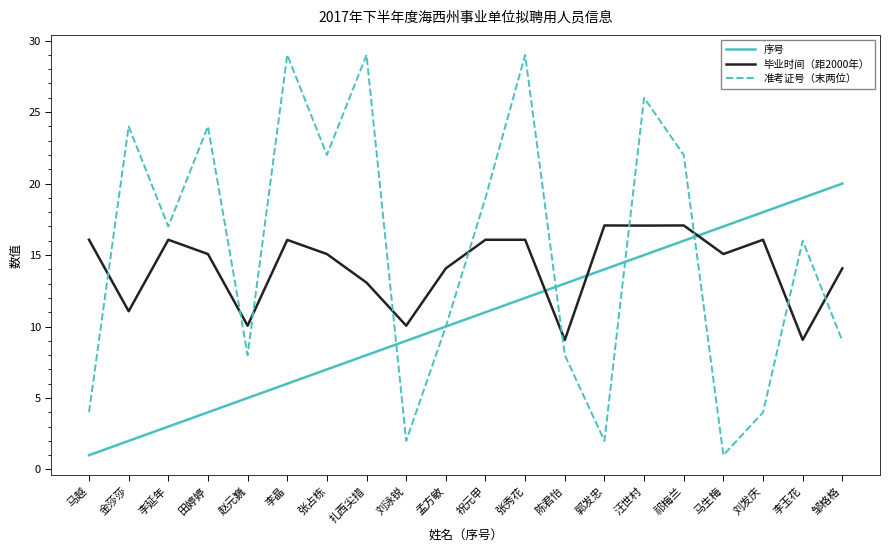

Reading left to right, what are all the values shown in this chart?

序号: 马越=1.0	金莎莎=2.0	李延年=3.0	田婷婷=4.0	赵元巍=5.0	李晶=6.0	张占栋=7.0	扎西尖措=8.0	刘泳锐=9.0	孟方敏=10.0	祝元甲=11.0	张秀花=12.0	陈君怡=13.0	郭发忠=14.0	汪世村=15.0	祁梅兰=16.0	马生梅=17.0	刘发庆=18.0	李玉花=19.0	邹格格=20.0
毕业时间（距2000年）: 马越=16.1	金莎莎=11.1	李延年=16.1	田婷婷=15.1	赵元巍=10.1	李晶=16.1	张占栋=15.1	扎西尖措=13.1	刘泳锐=10.1	孟方敏=14.1	祝元甲=16.1	张秀花=16.1	陈君怡=9.1	郭发忠=17.1	汪世村=17.1	祁梅兰=17.1	马生梅=15.1	刘发庆=16.1	李玉花=9.1	邹格格=14.1
准考证号（末两位）: 马越=4.0	金莎莎=24.0	李延年=17.0	田婷婷=24.0	赵元巍=8.0	李晶=29.0	张占栋=22.0	扎西尖措=29.0	刘泳锐=2.0	孟方敏=10.0	祝元甲=19.0	张秀花=29.0	陈君怡=8.0	郭发忠=2.0	汪世村=26.0	祁梅兰=22.0	马生梅=1.0	刘发庆=4.0	李玉花=16.0	邹格格=9.0